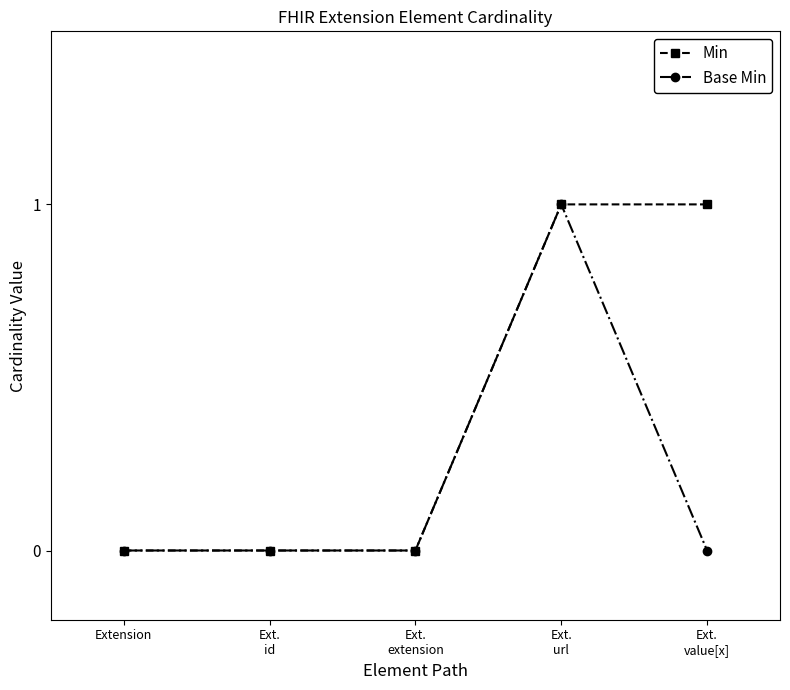

Is it true that Base Min equals 0 at Extension?

True